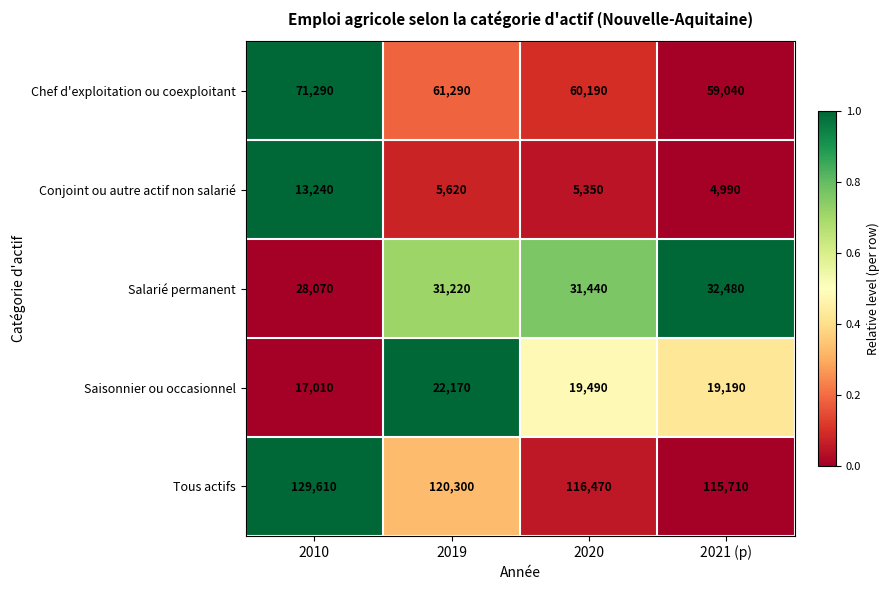

Rank the series at 2019 from highest to lowest value.

Tous actifs, Chef d'exploitation ou coexploitant, Salarié permanent, Saisonnier ou occasionnel, Conjoint ou autre actif non salarié